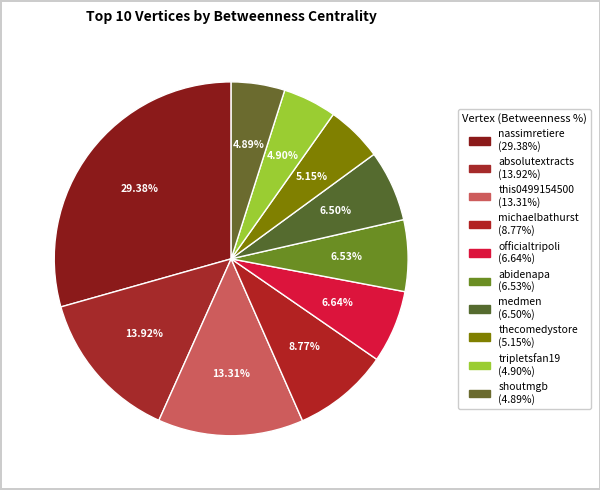

True or false: officialtripoli accounts for 15% of the total.

False